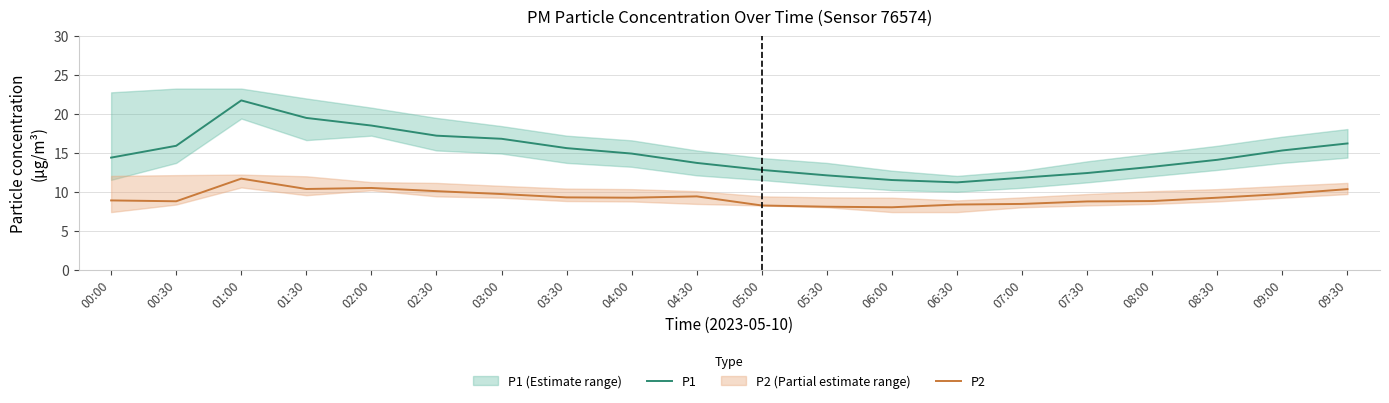

In P2, how many points are lower than both neighbors (excluding endpoints)?

4